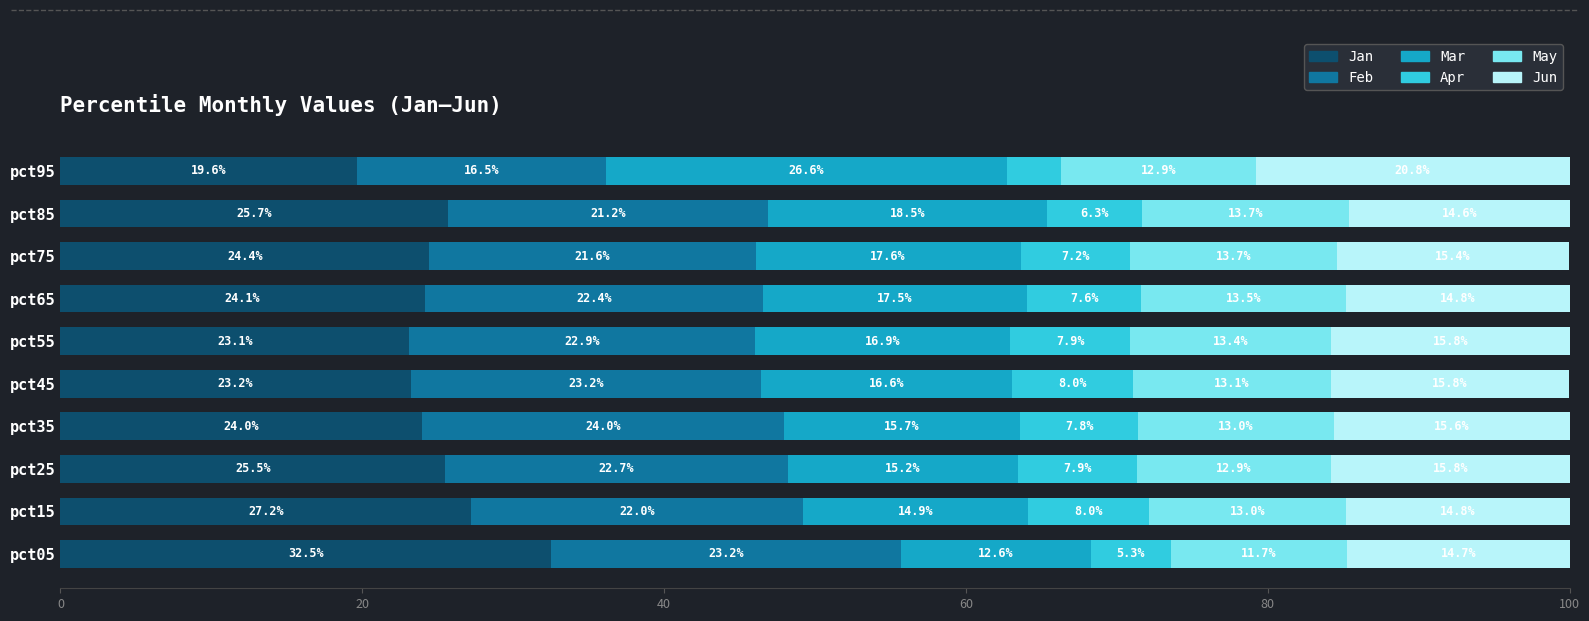

At which label does Jan reach its peak?

pct05